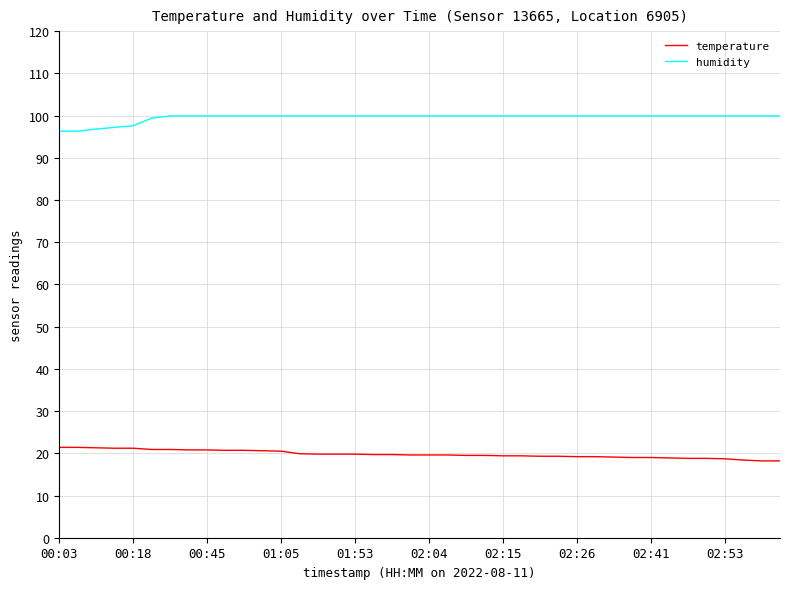

True or false: humidity and temperature intersect in this chart.

False